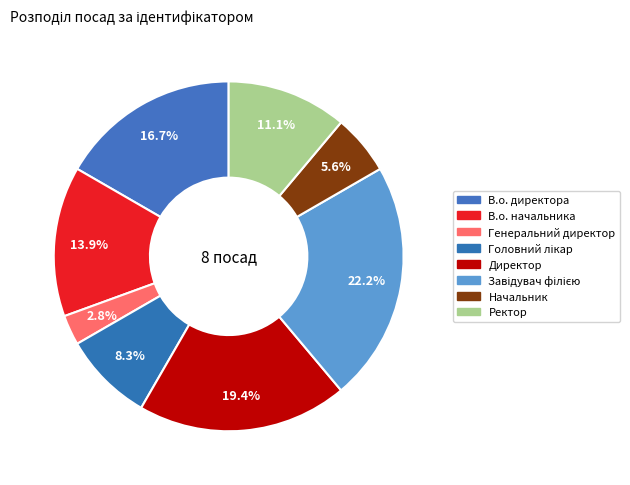

What percentage is the Завідувач філією slice, to the nearest percent?

22%